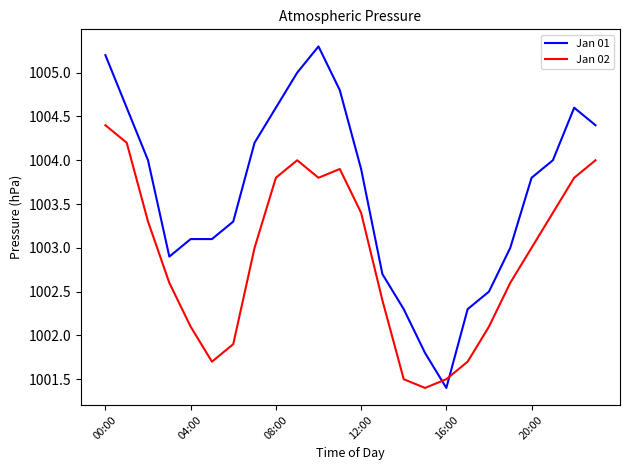

Rank the series by their average value, from lowest to highest.

Jan 02, Jan 01